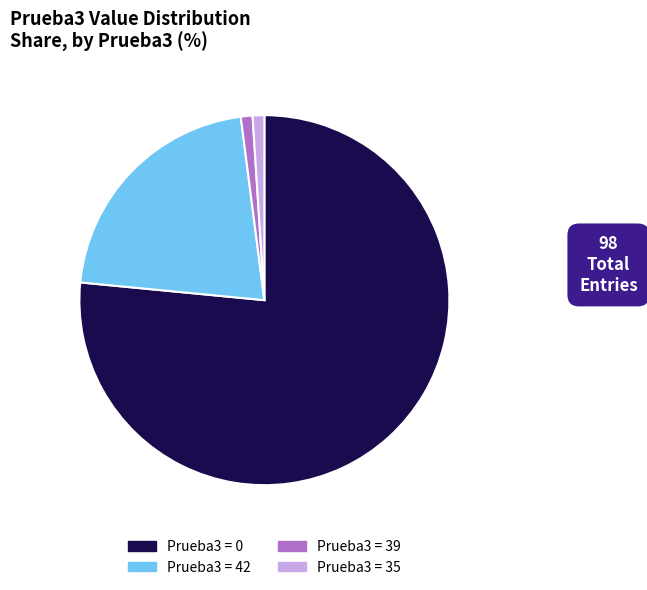

Approximately how many times larger is the value at Prueba3 = 42 compared to Prueba3 = 35?

21.0